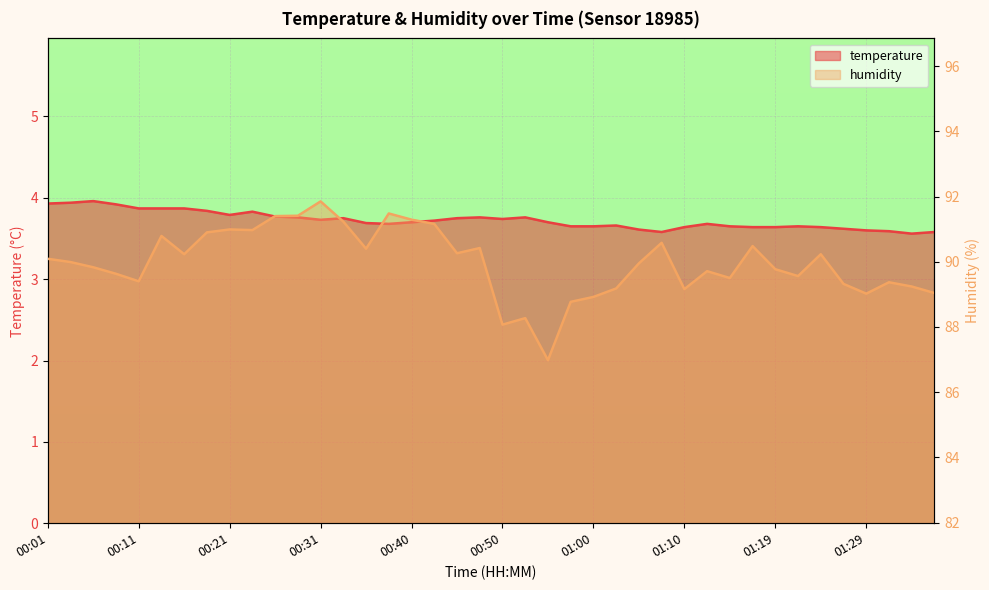

Is it true that humidity equals 34.7 at 00:06?

False